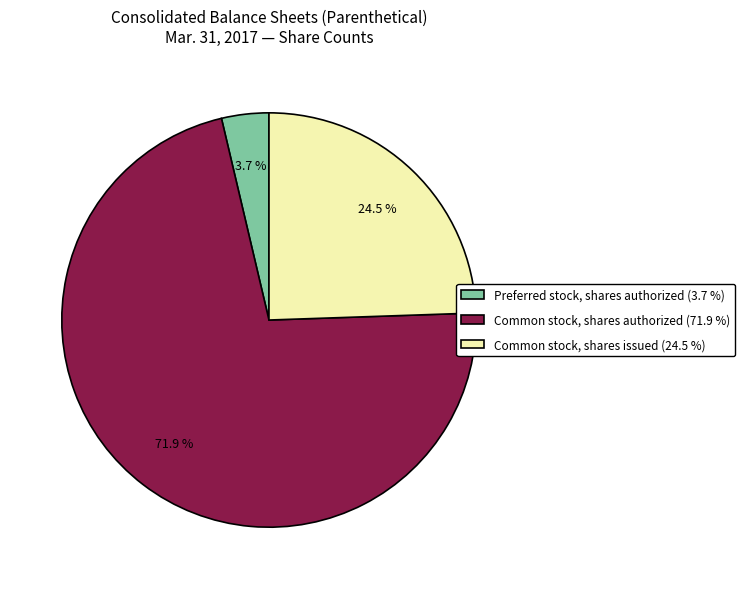

Is Common stock, shares authorized the majority of the pie?

Yes